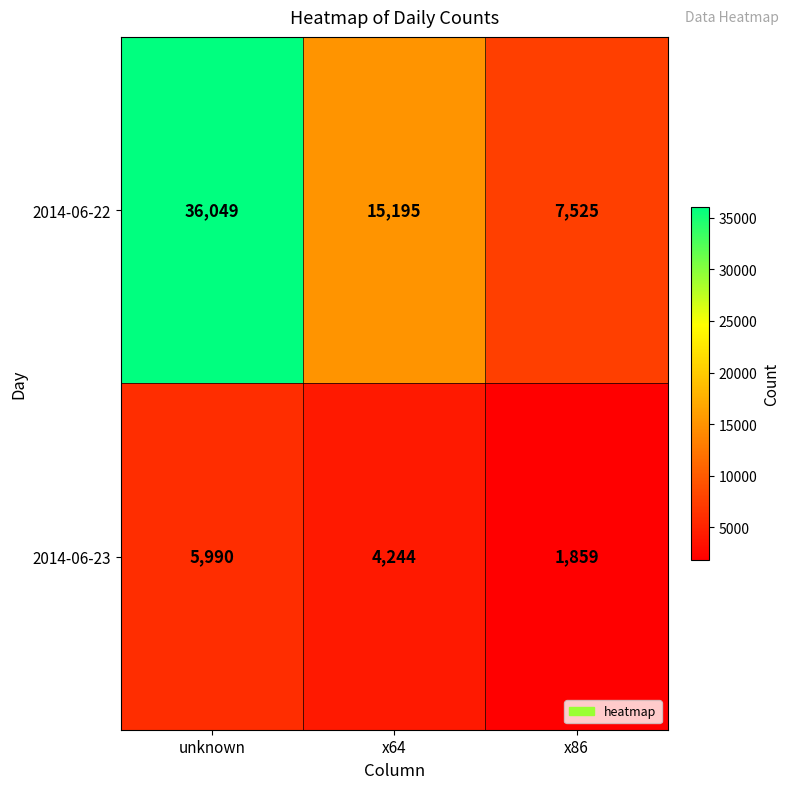

Which series changed the most between x64 and x86?

2014-06-22